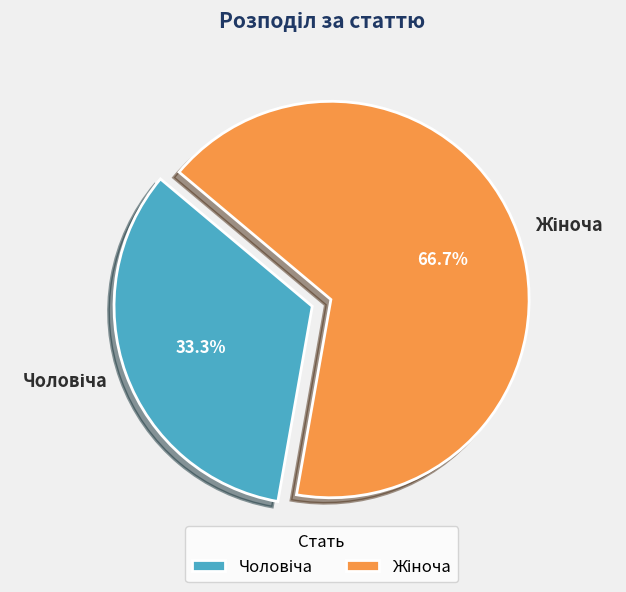

Is there a majority slice in this chart?

Yes